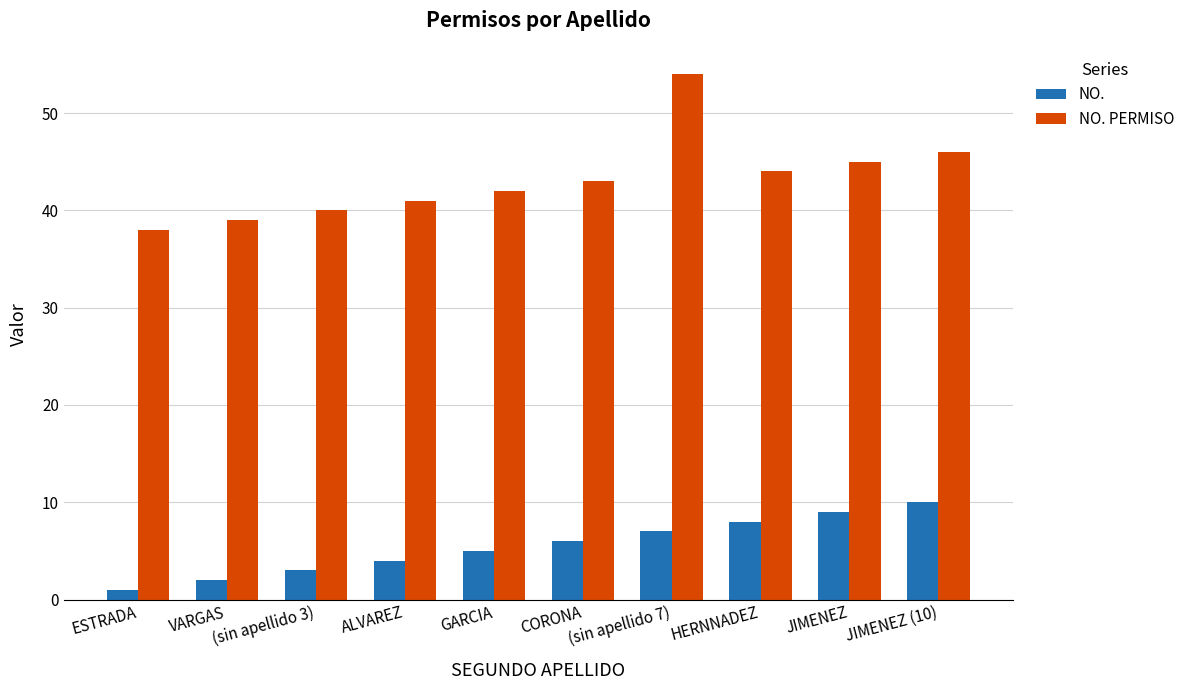

What is the label of the 9th bar from the right?

VARGAS